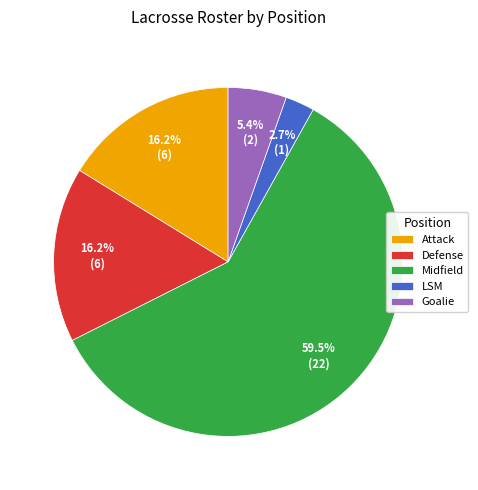

Which category accounts for the majority?

Midfield